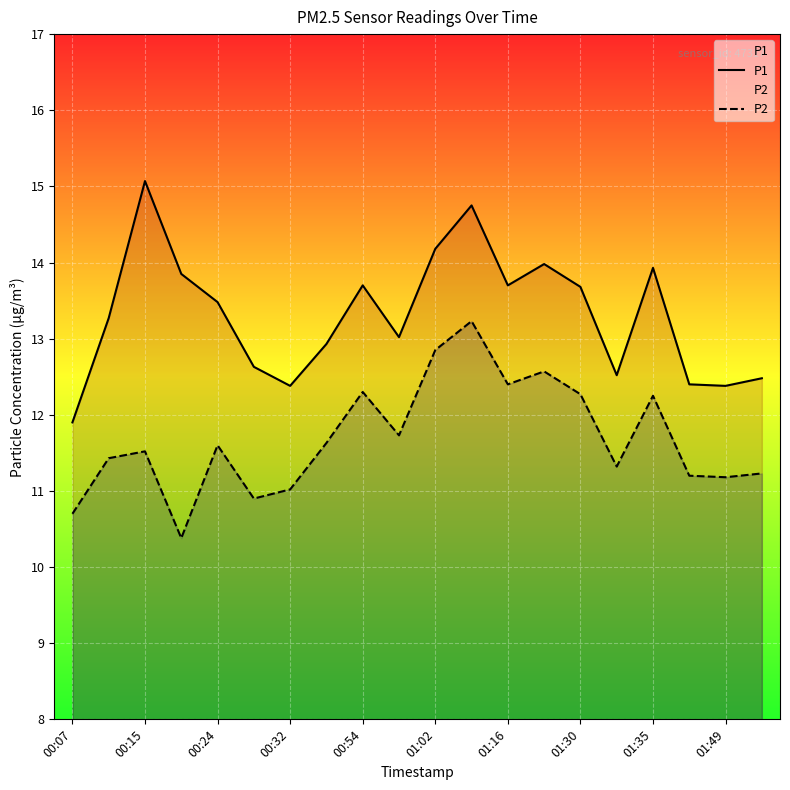

What is the highest value of the P2 series?

13.2